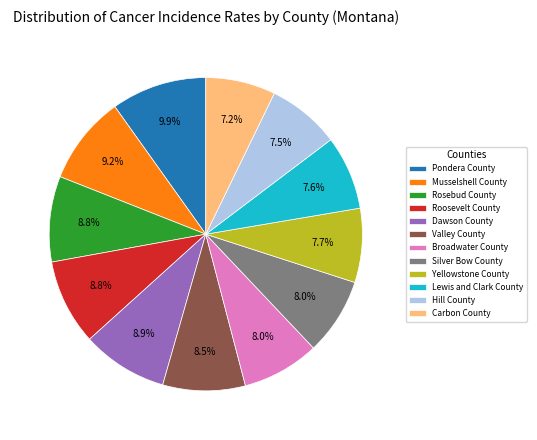

Between Roosevelt County and Yellowstone County, which is larger?

Roosevelt County